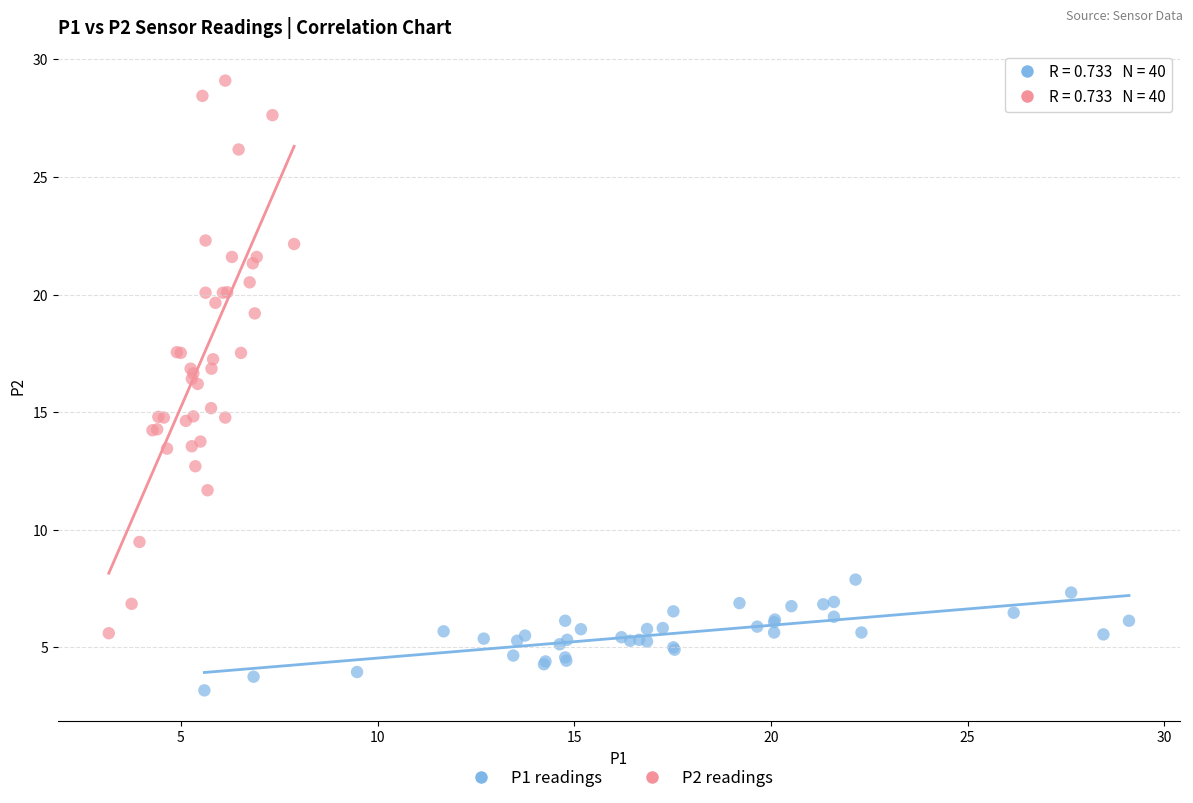

Which series has the widest spread of Y values?

P2 readings